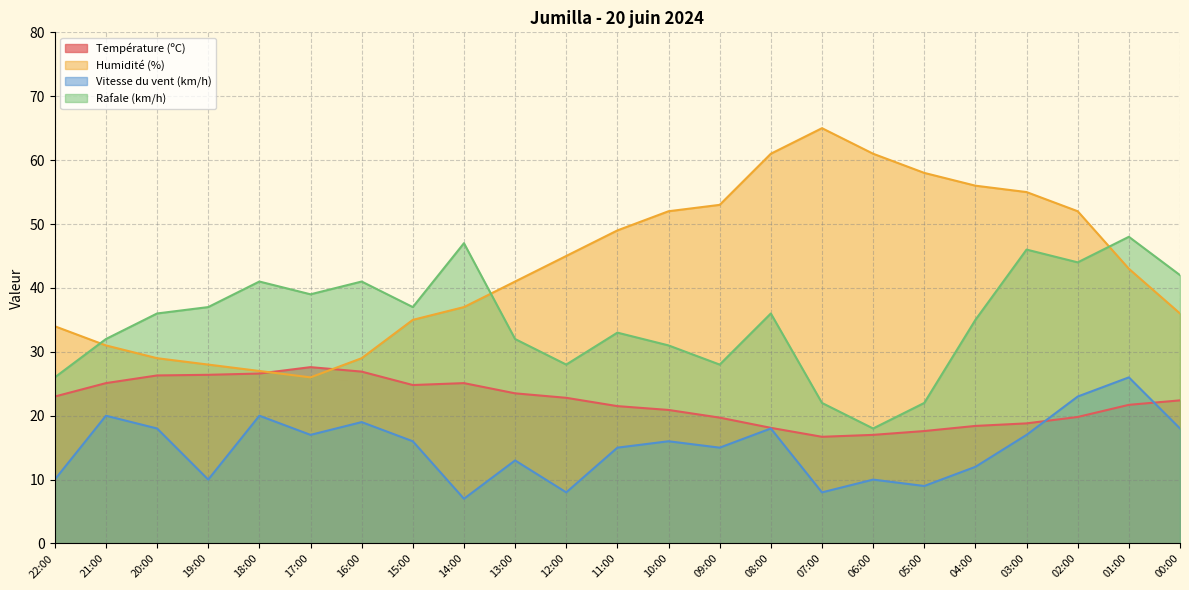

At which category does the chart reach its minimum across all series?

14:00